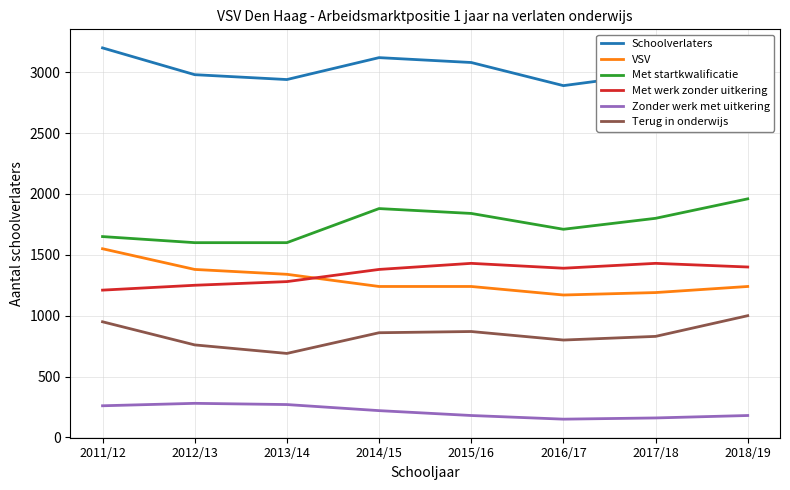

What is the highest value of the Met startkwalificatie series?

1960